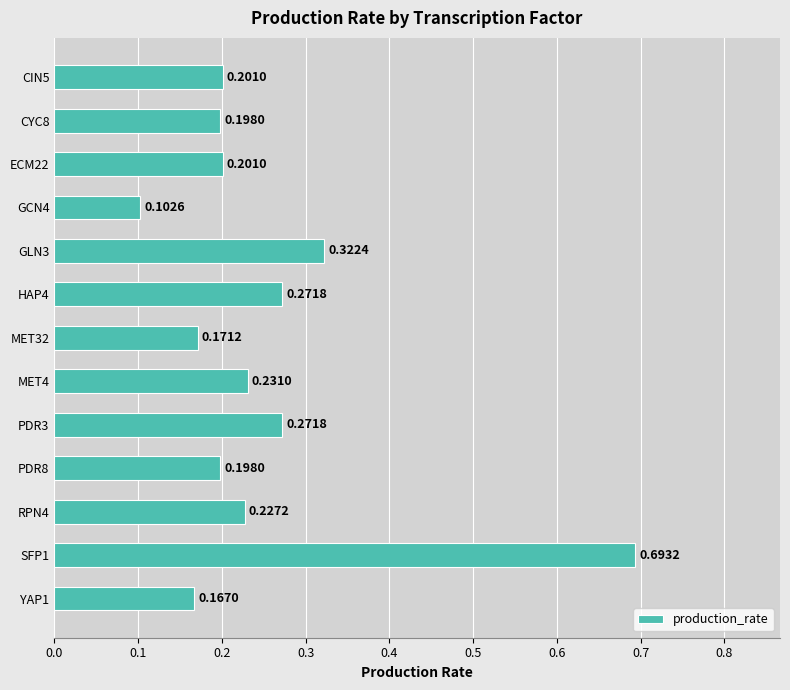

Between GCN4 and GLN3, which is larger?

GLN3